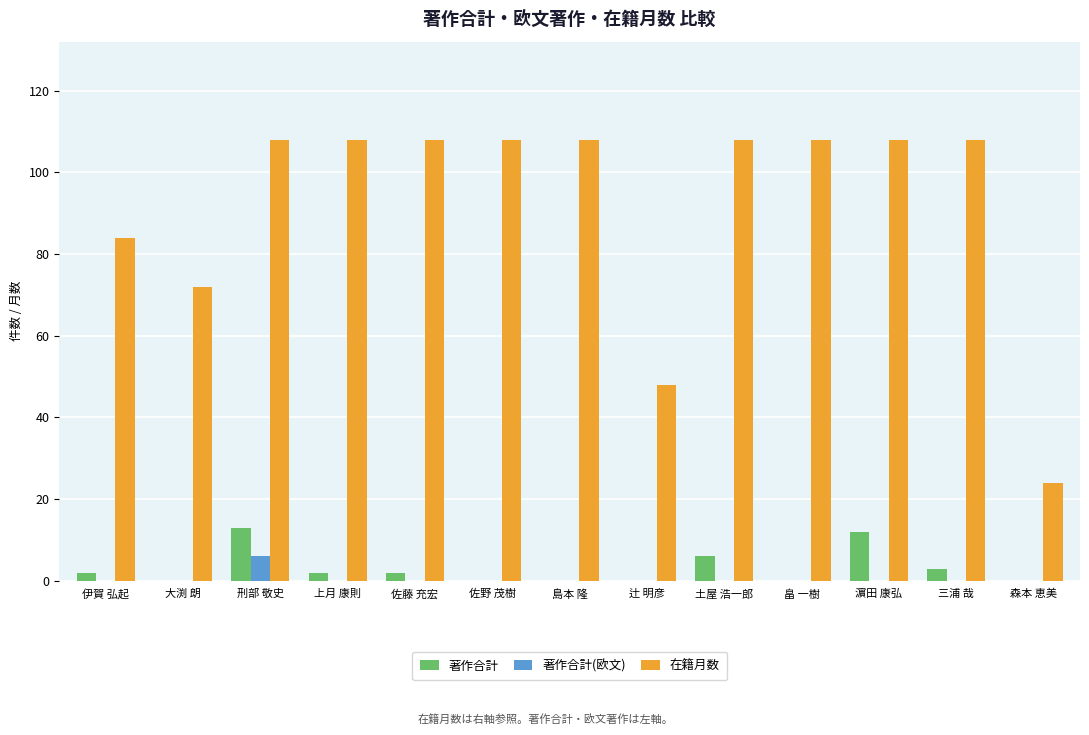

Which series has the largest total across all categories?

在籍月数